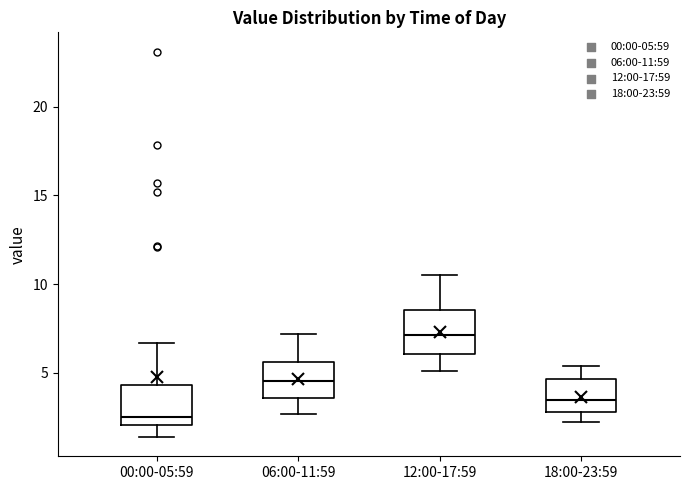

Which box's median line is the highest?

12:00-17:59